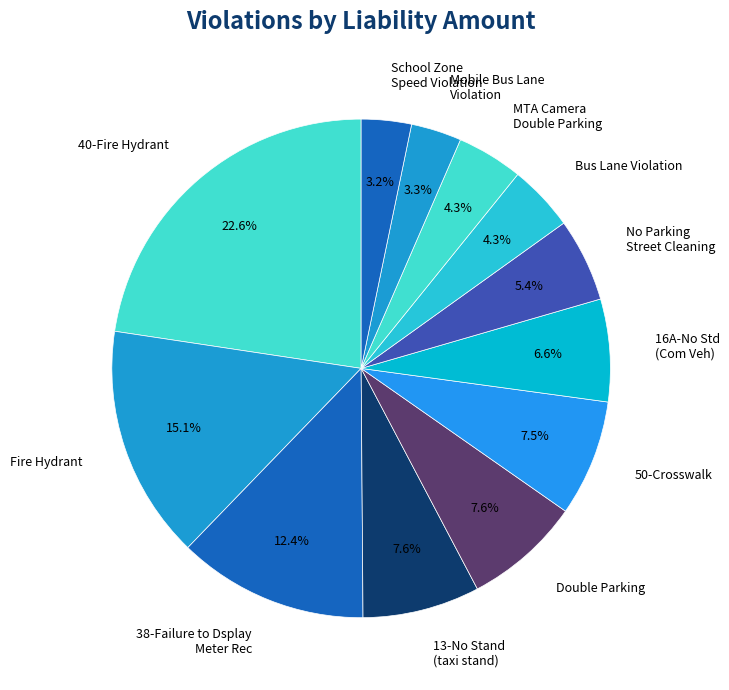

To the nearest percent, what is the difference between the 38-Failure to Dsplay Meter Rec and 50-Crosswalk slice percentages?

5%